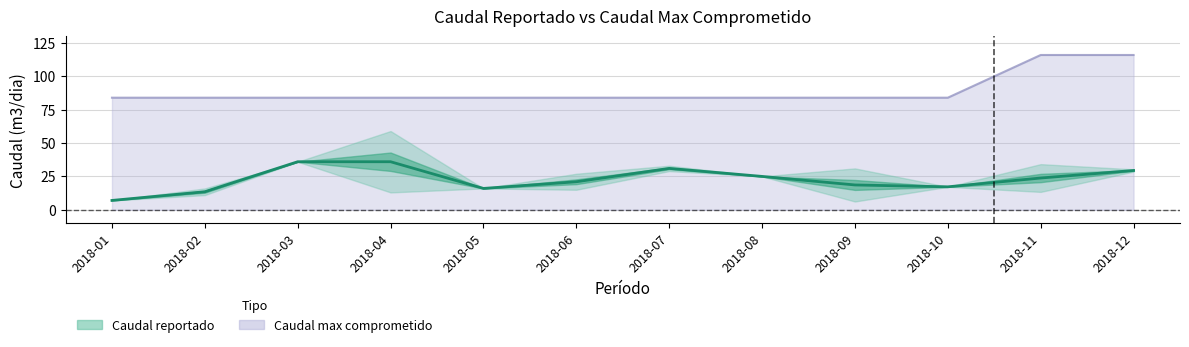

Reading right to left, transcribe all the data shown in this chart.

2018-12=29.4	2018-11=23.8	2018-10=17.2	2018-09=18.6	2018-08=25.0	2018-07=31.0	2018-06=21.0	2018-05=16.0	2018-04=36.0	2018-03=36.0	2018-02=13.5	2018-01=7.0